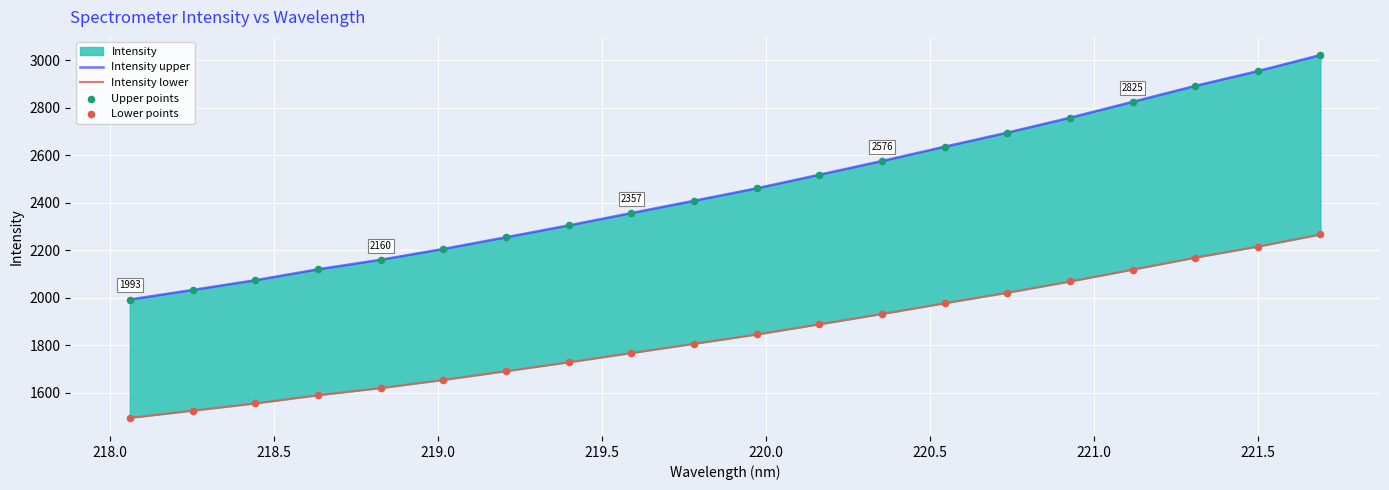

Which series contains the highest Y value?

Intensity upper